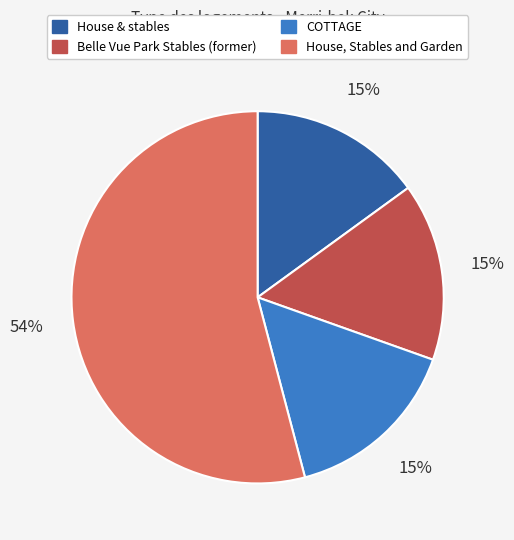

Which category has the biggest portion of the pie?

House, Stables and Garden